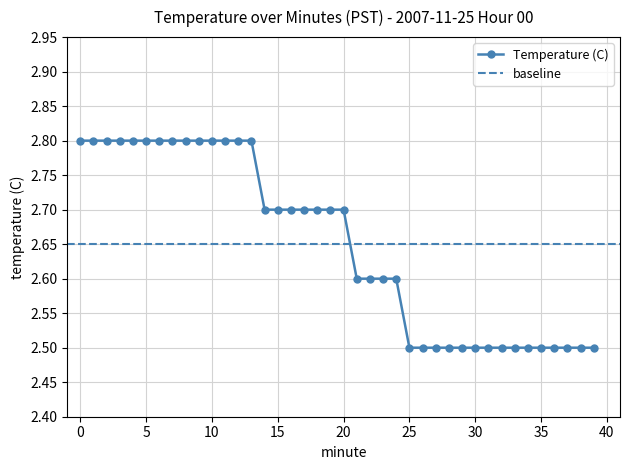

The value at 22 is 2.6. True or false?

True